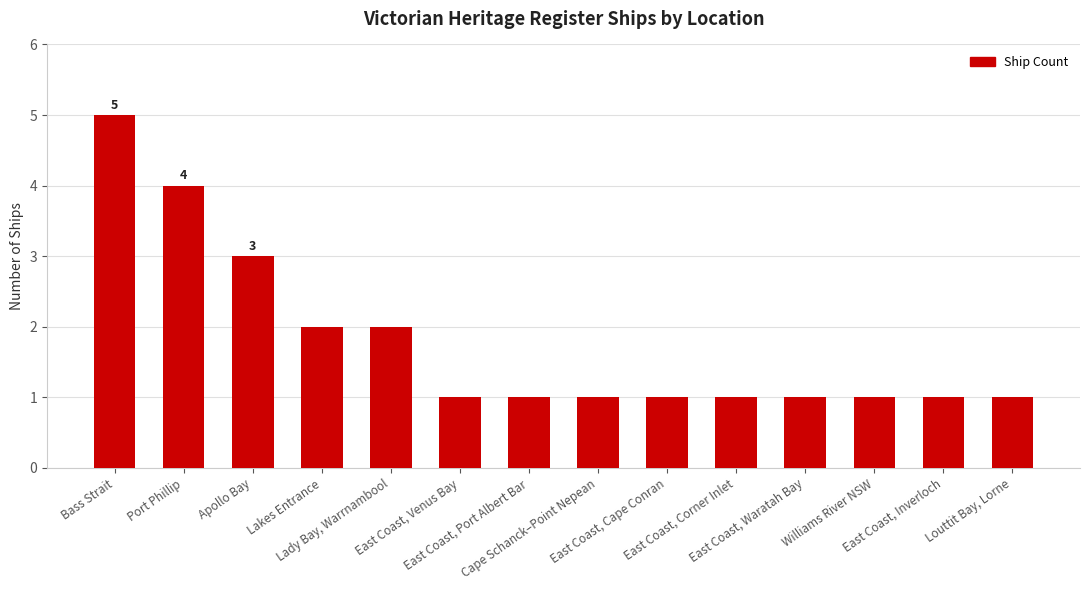

Are the bars horizontal?

No